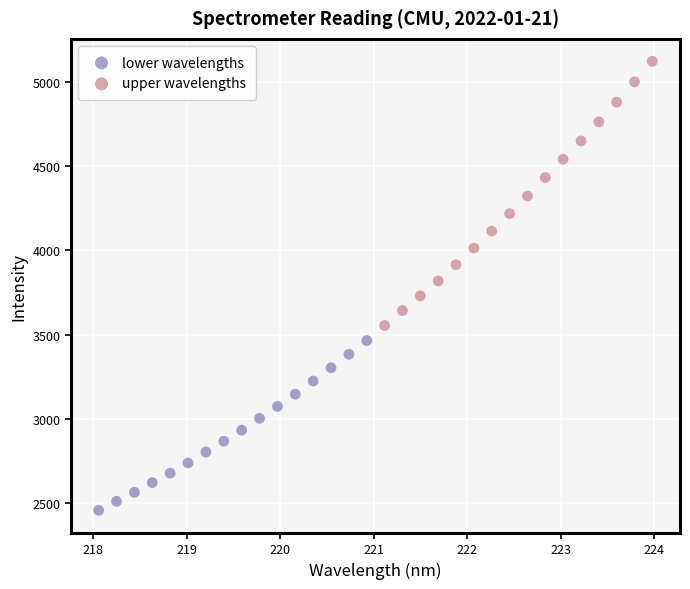

What are all the series names shown in the legend?

lower wavelengths, upper wavelengths